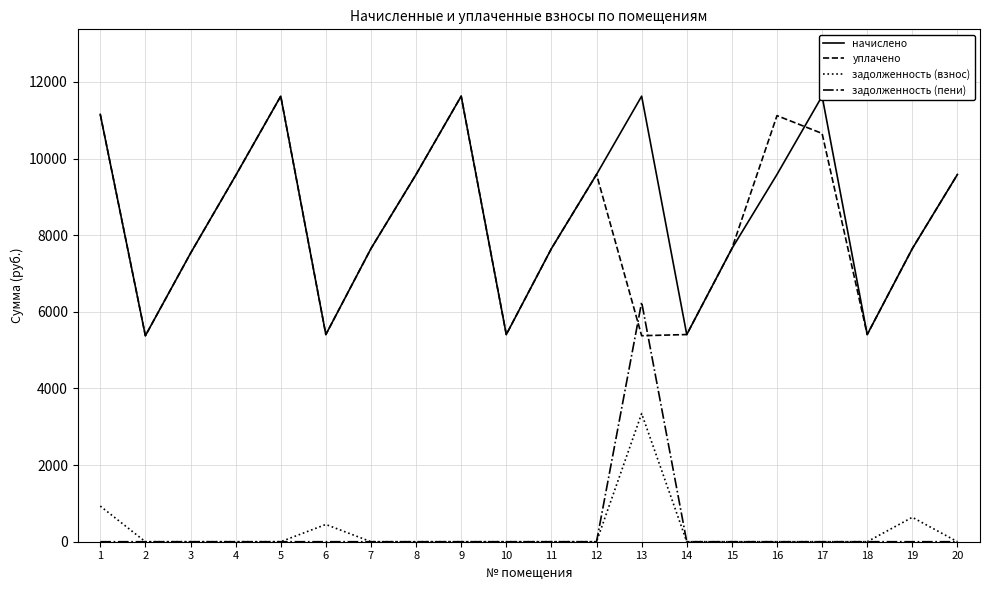

Which series ends up on top after the final intersection of задолженность (пени) and уплачено?

уплачено